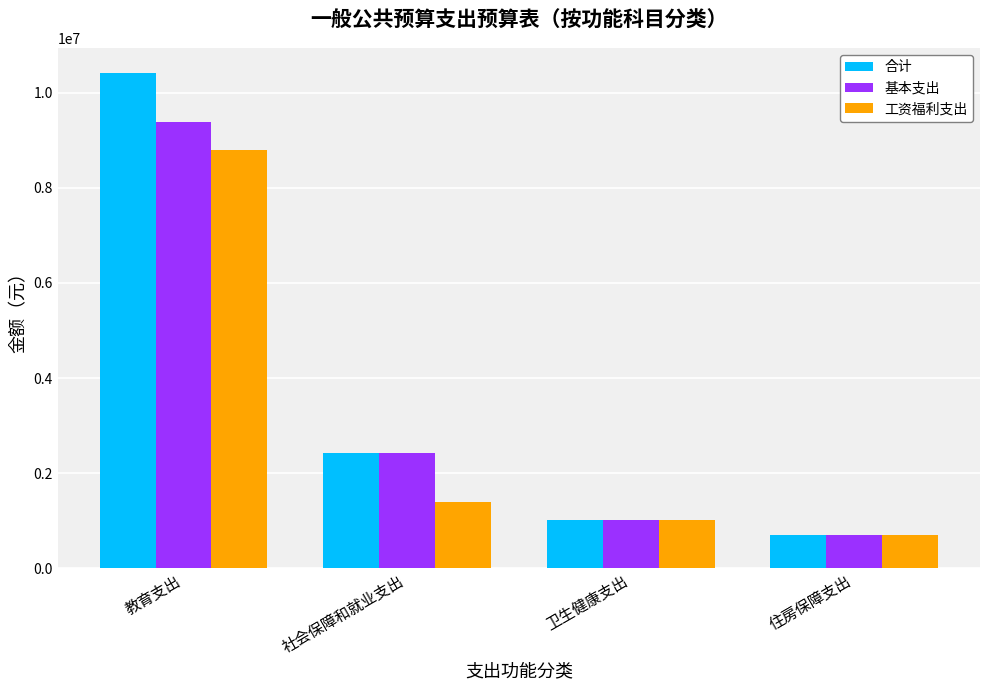

At which label is 基本支出 closest to 5038412?

社会保障和就业支出